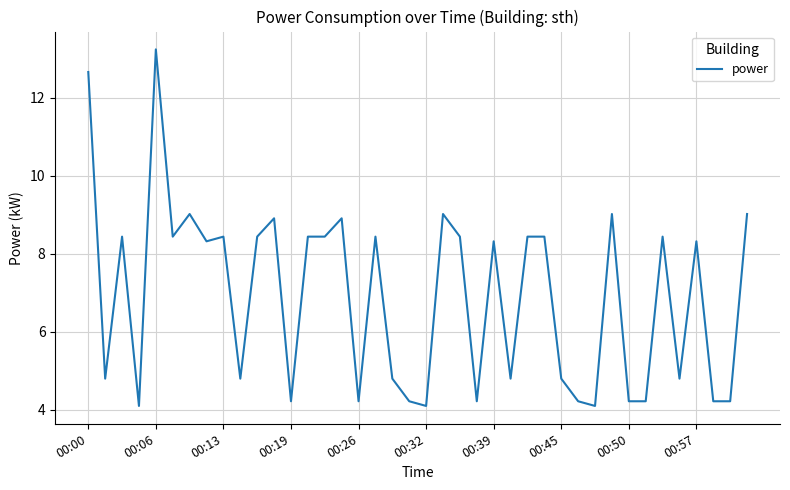

What is the greatest value displayed?

13.2